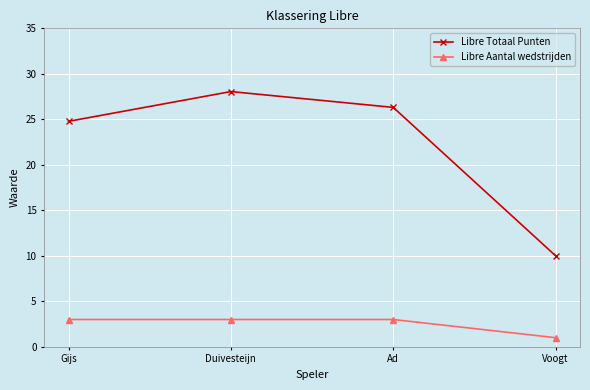

What is the maximum value for Libre Totaal Punten?

28.1